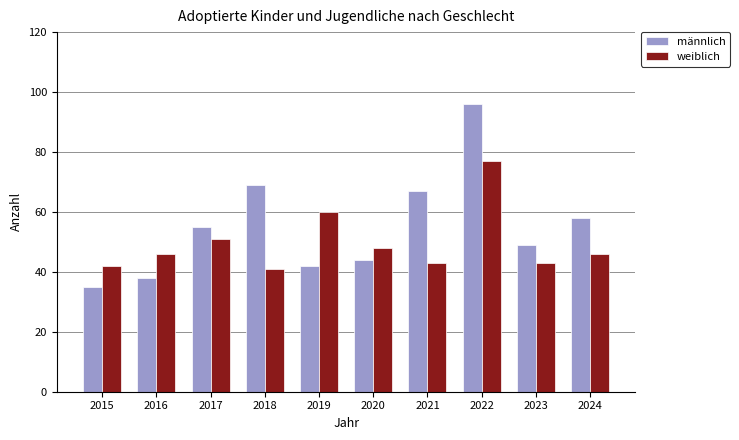

Which series has the largest range (max minus min)?

männlich